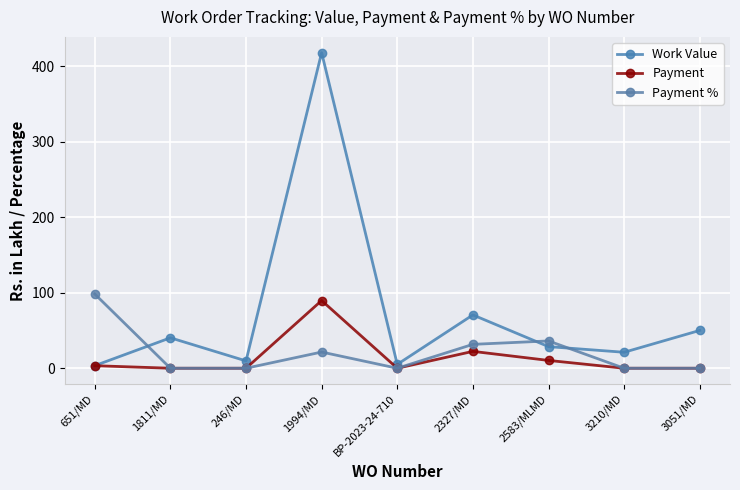

List the series in order of their peak value, highest first.

Work Value, Payment %, Payment